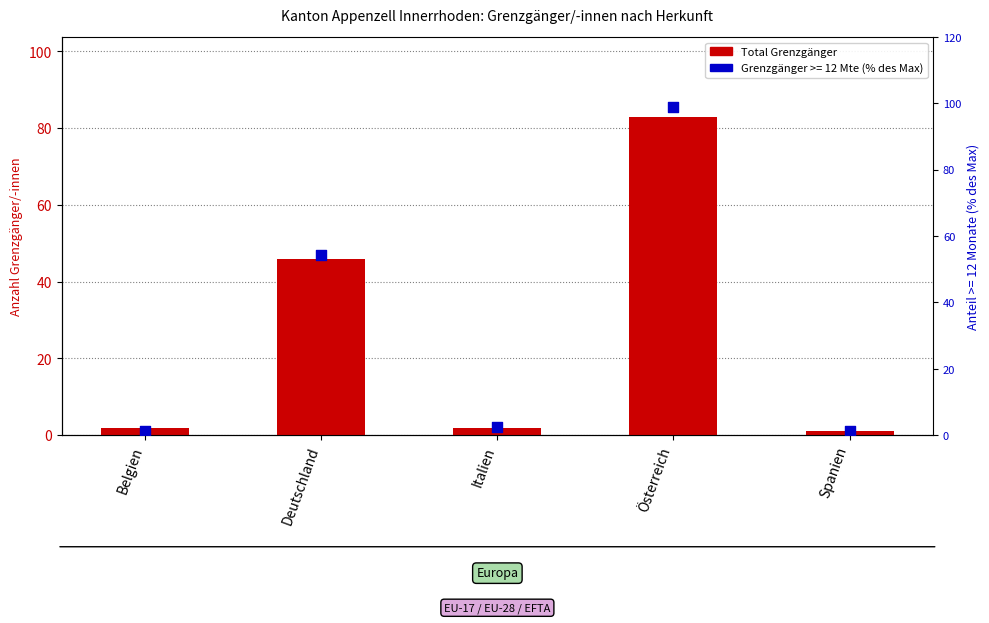

Between Österreich and Italien, which is larger?

Österreich